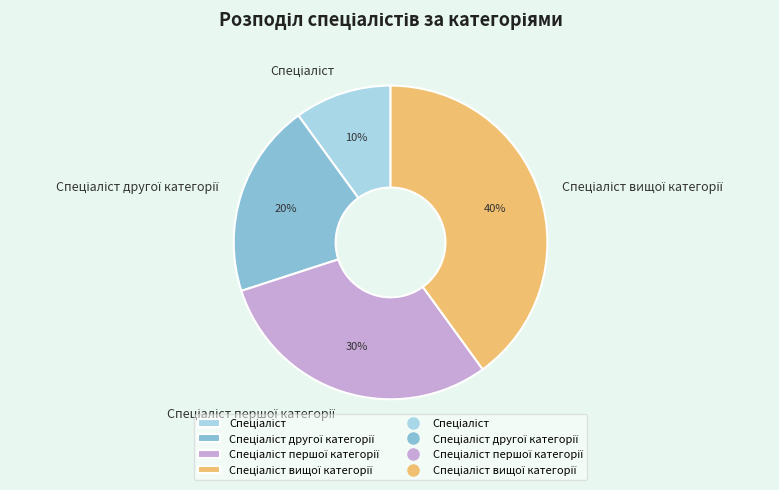

Does any single category account for the majority?

No